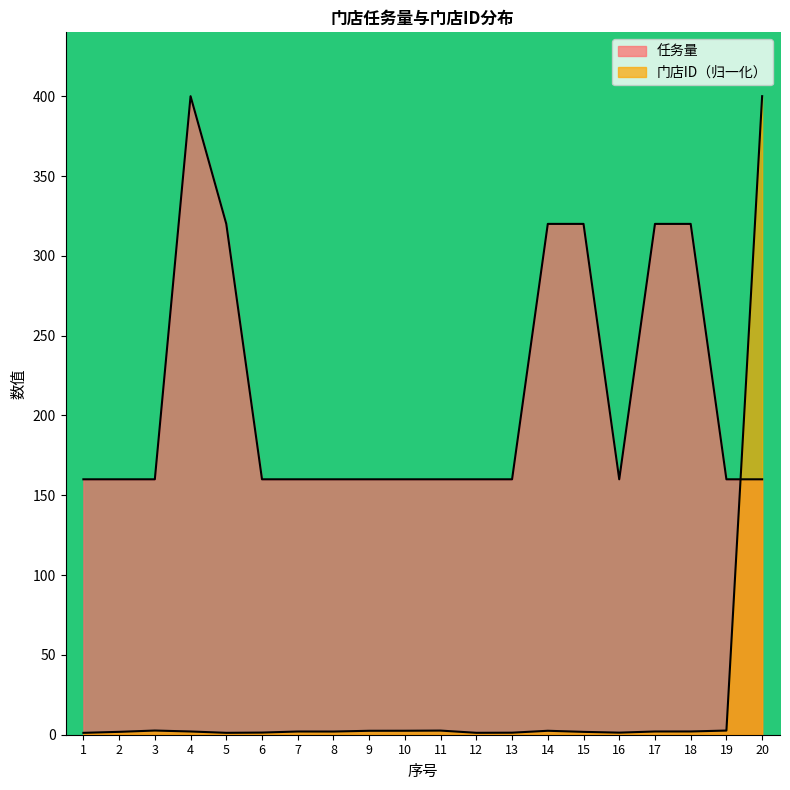

What is the difference between the maximum and minimum values in the 门店ID series?

398.8